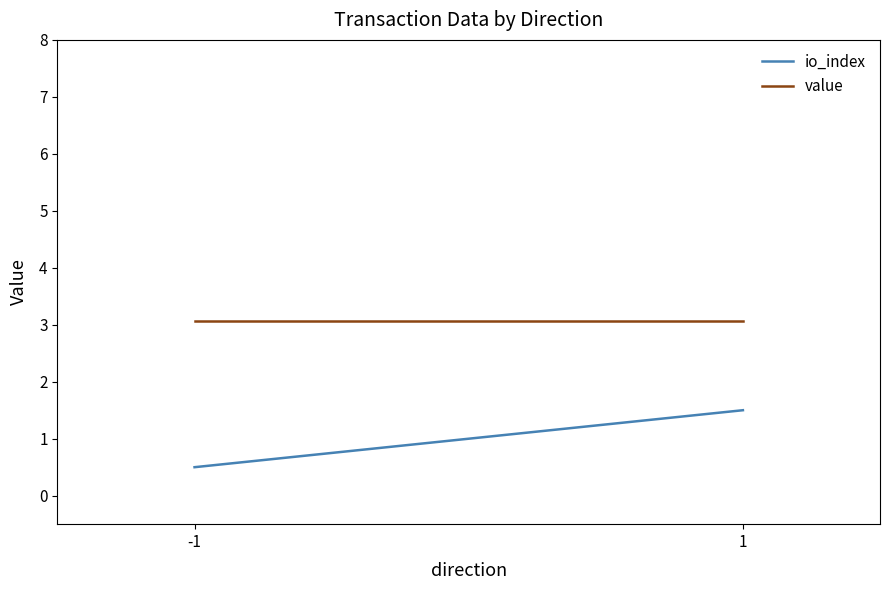

At which category is the sum across all series the highest?

1